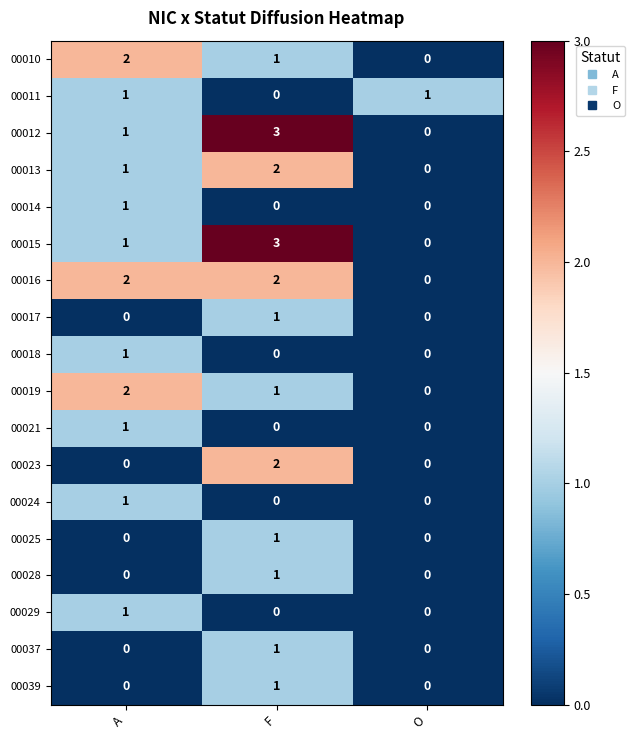

What is the maximum value shown in the chart?

3